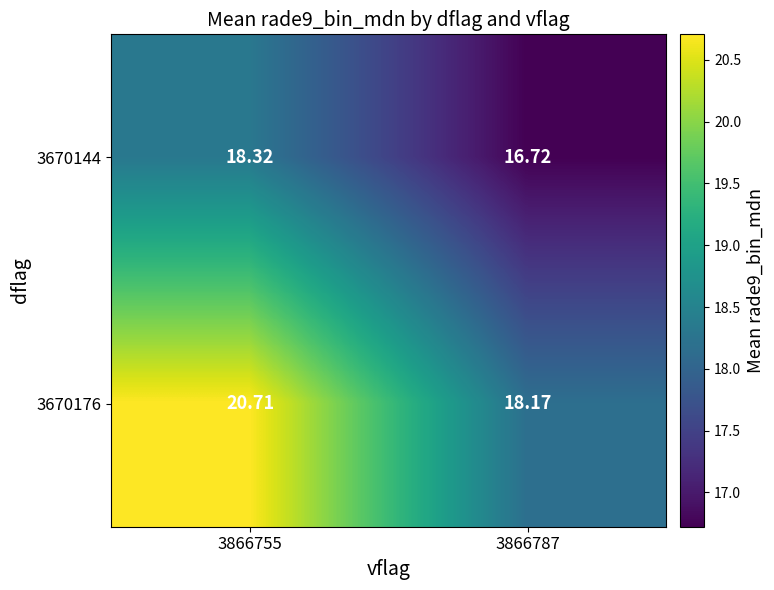

Is the value of 3670144 at 3866755 greater than the value of 3670176 at 3866755?

No